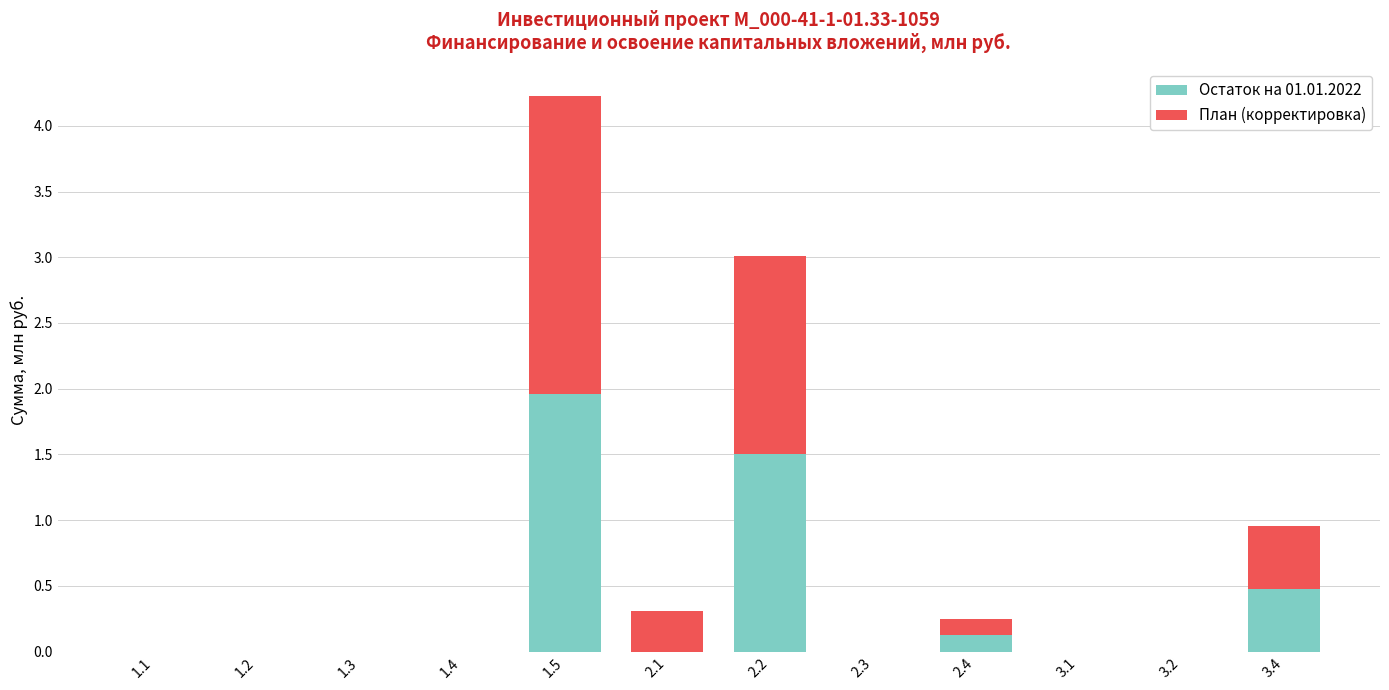

At which category is the sum across all series the highest?

1.5